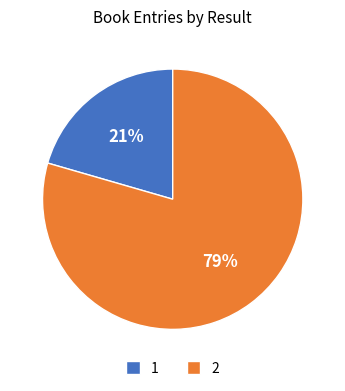

To the nearest percent, what percentage of the pie is 1?

21%